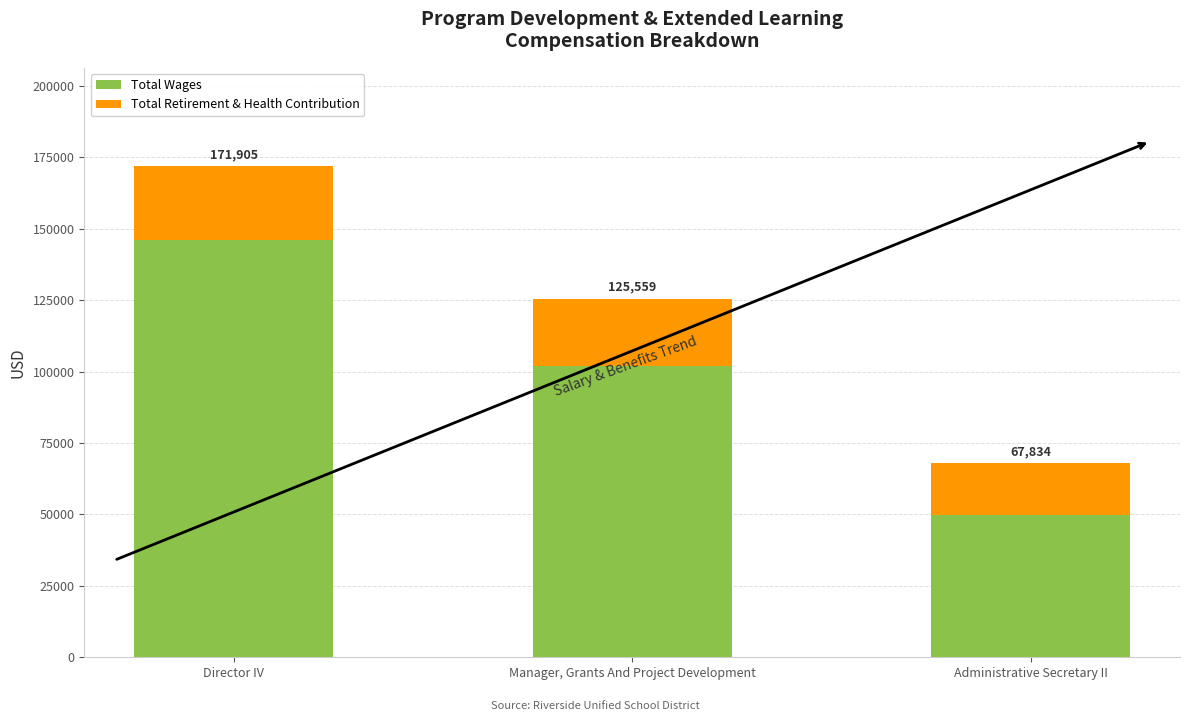

Between Director IV and Manager, Grants And Project Development, which series saw the biggest shift?

Total Wages